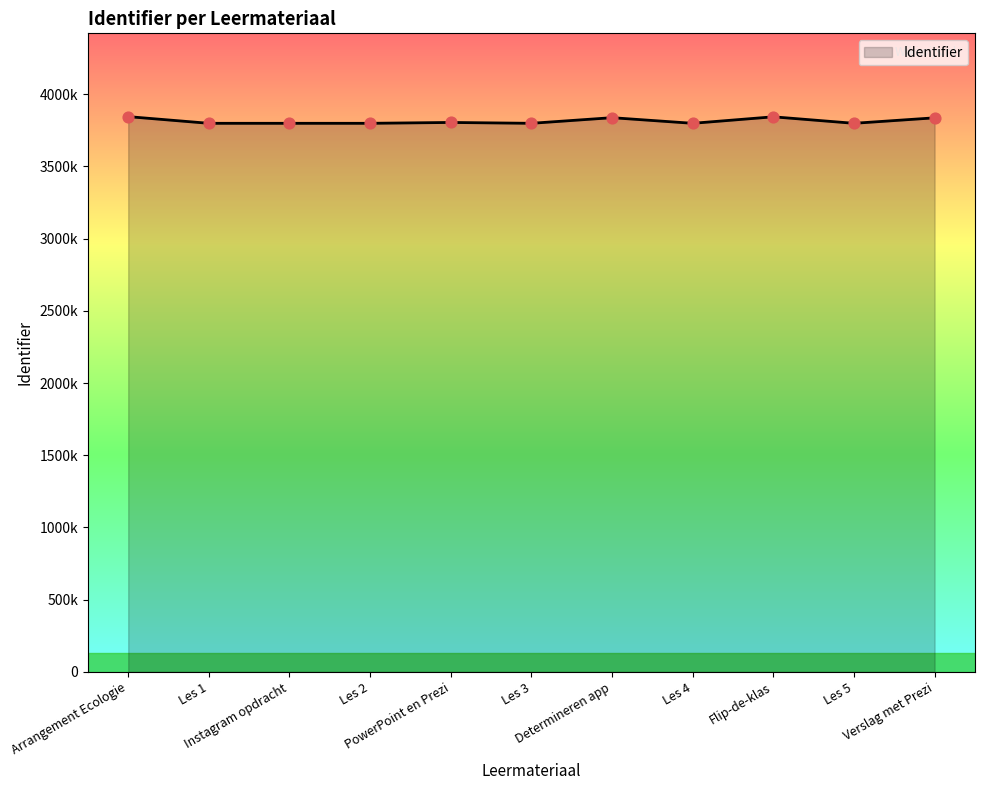

Between Les 1 and Arrangement Ecologie, which is larger?

Arrangement Ecologie